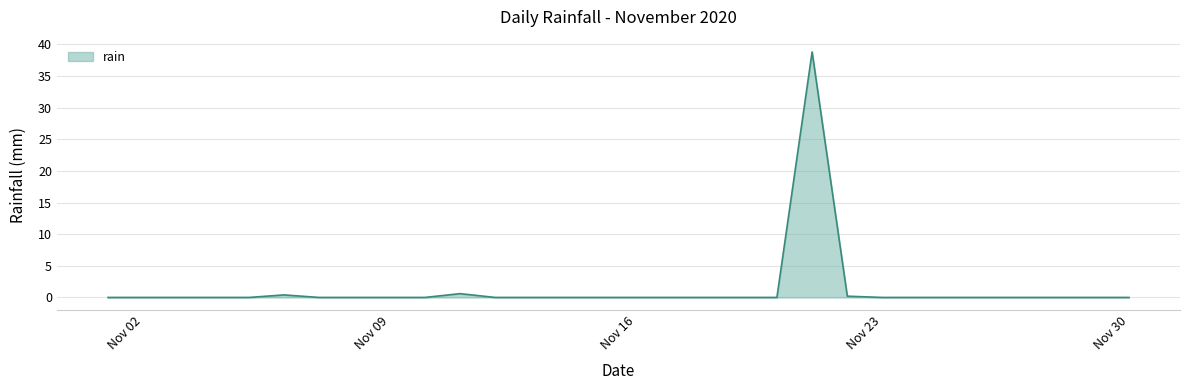

What is the difference between the maximum and minimum values?

38.8